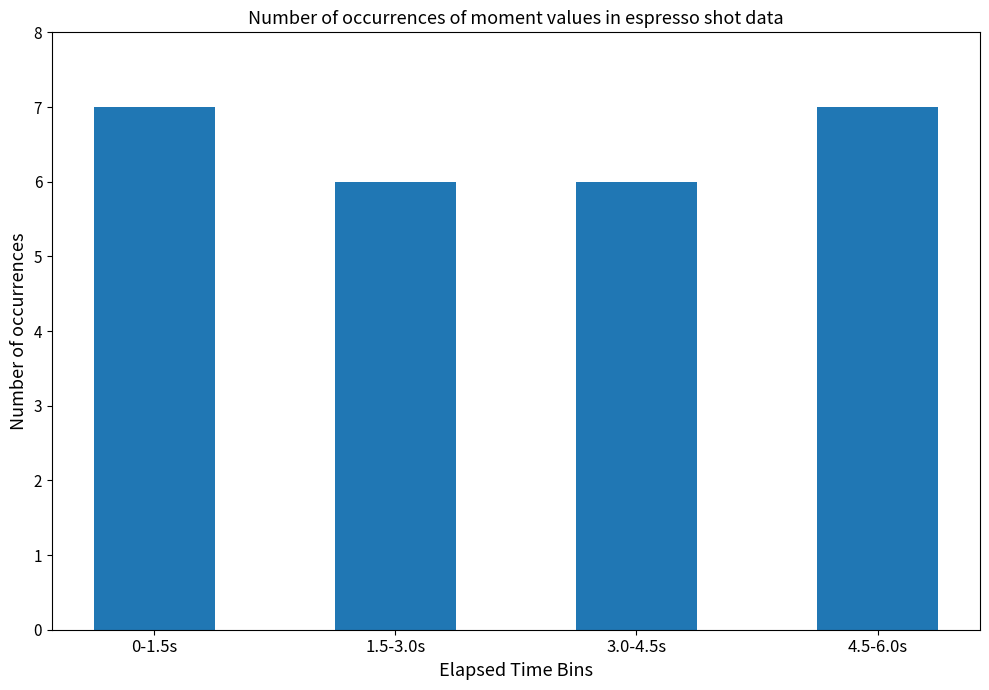

What is the label of the 4th bar from the right?

0-1.5s